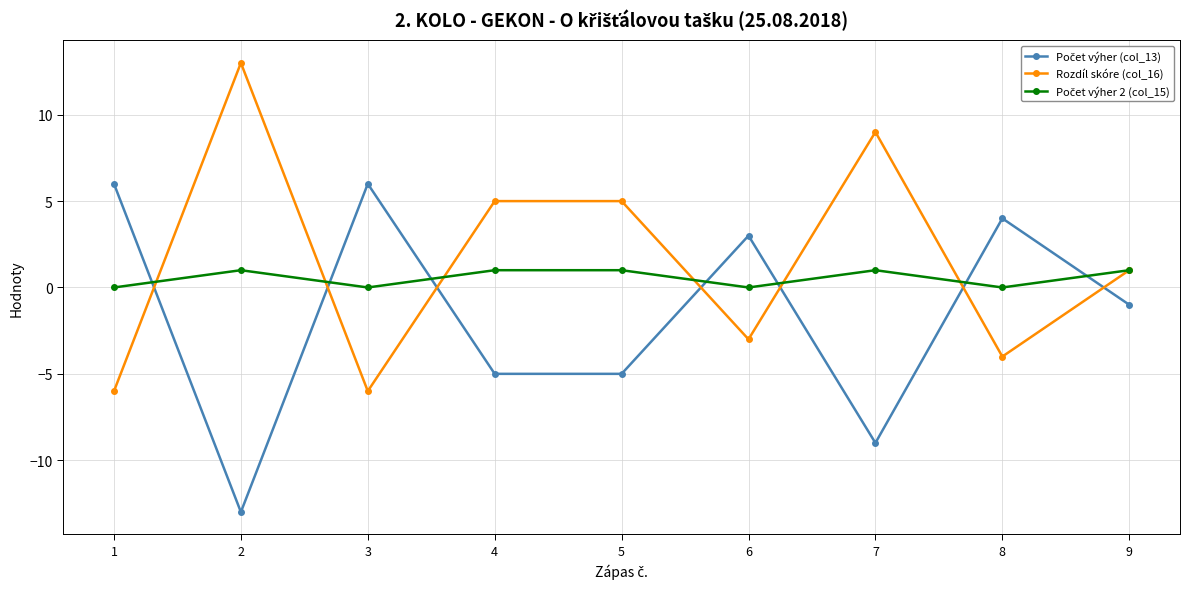

Where does the Rozdíl skóre (col_16) series first go above 1?

2